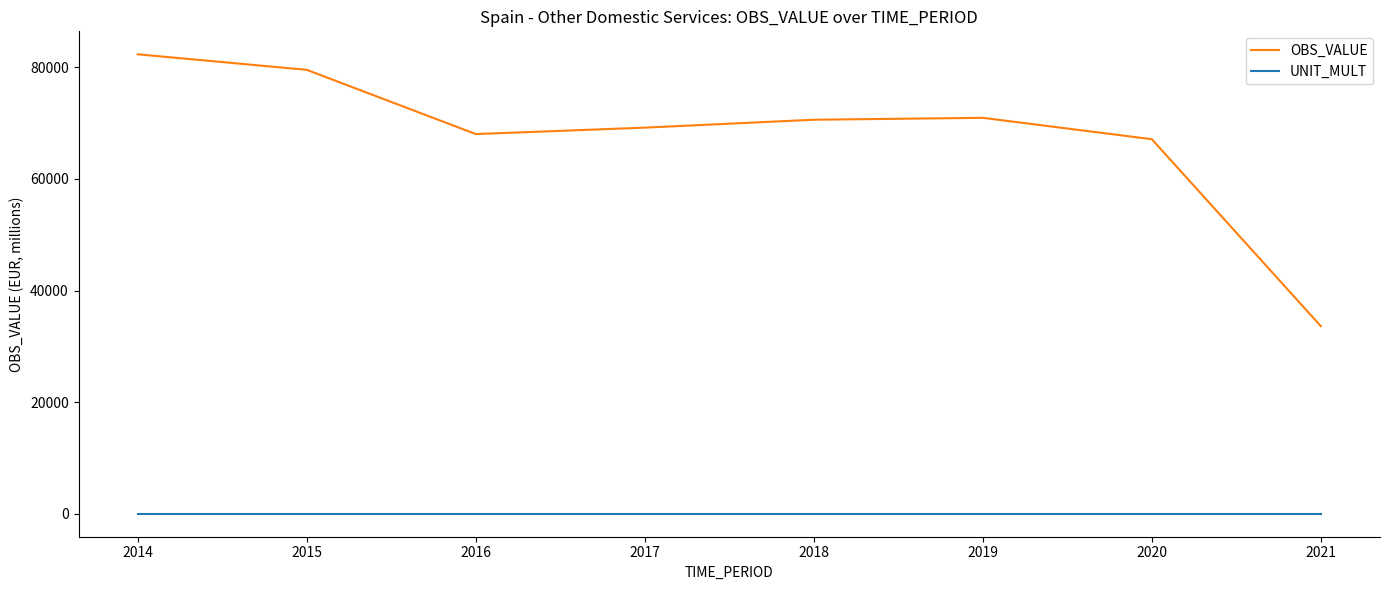

What is the sum of all OBS_VALUE values?

541284.9